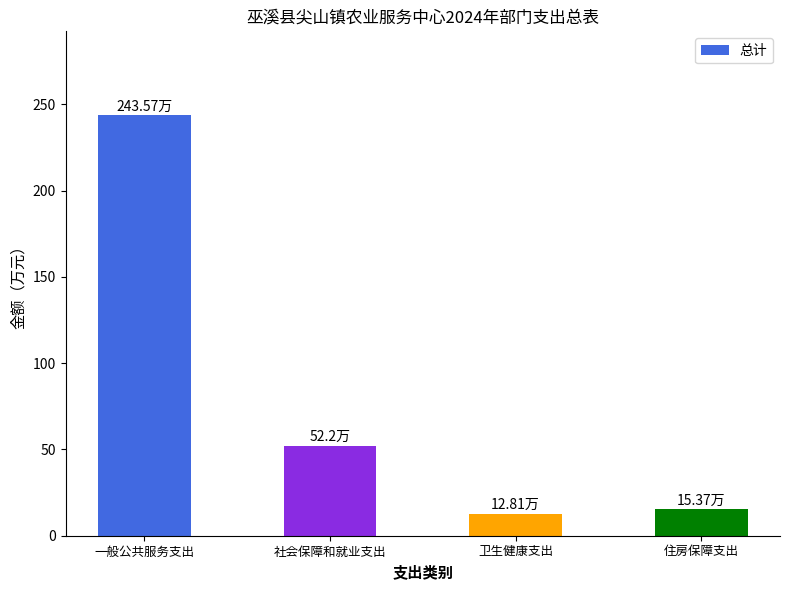

What is the label of the 3rd bar from the right?

社会保障和就业支出